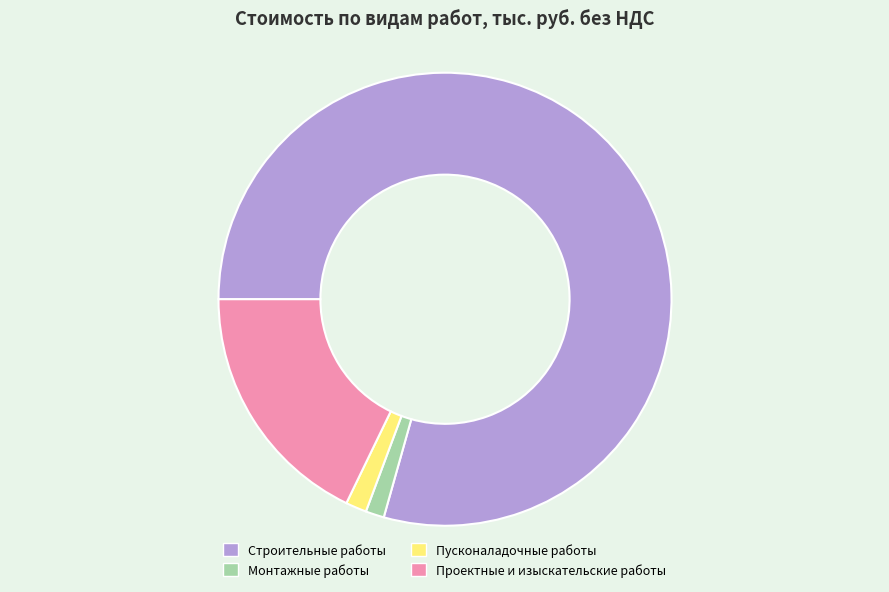

What is the ratio of the value at Строительные работы to the value at Пусконаладочные работы?

53.1